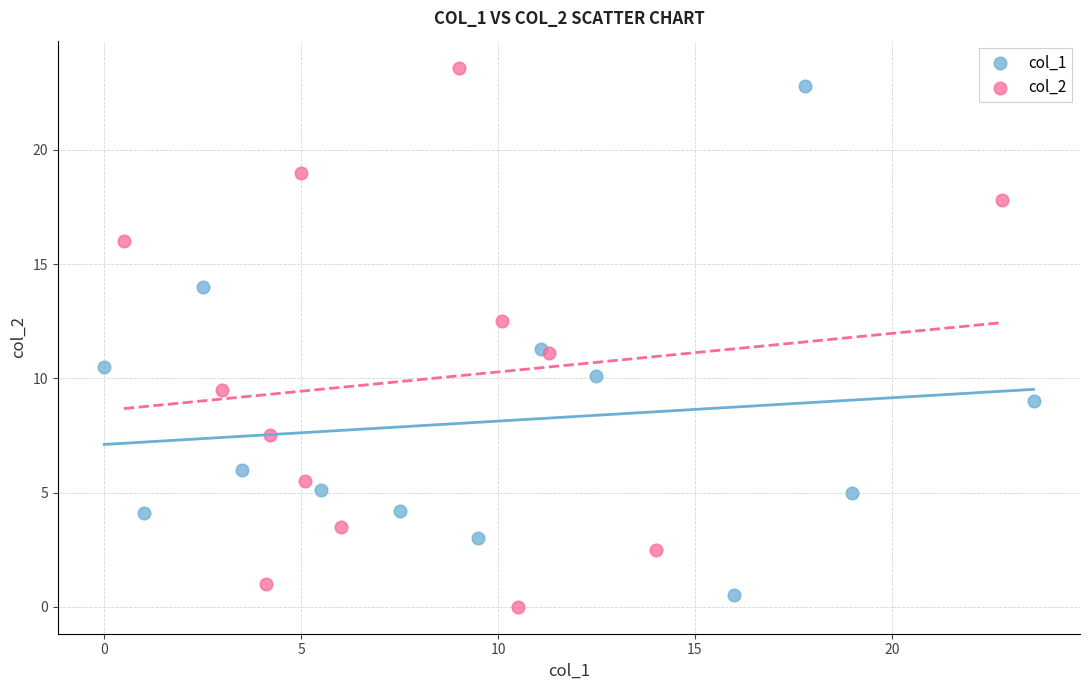

Which series contains the highest Y value?

col_2